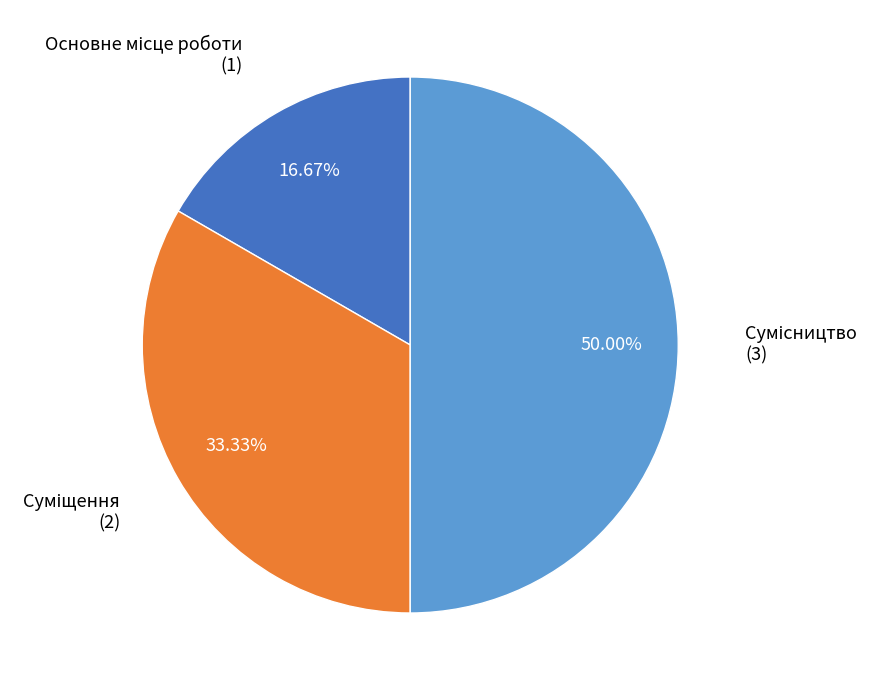

Combined, do Суміщення and Основне місце роботи account for over 50%?

No